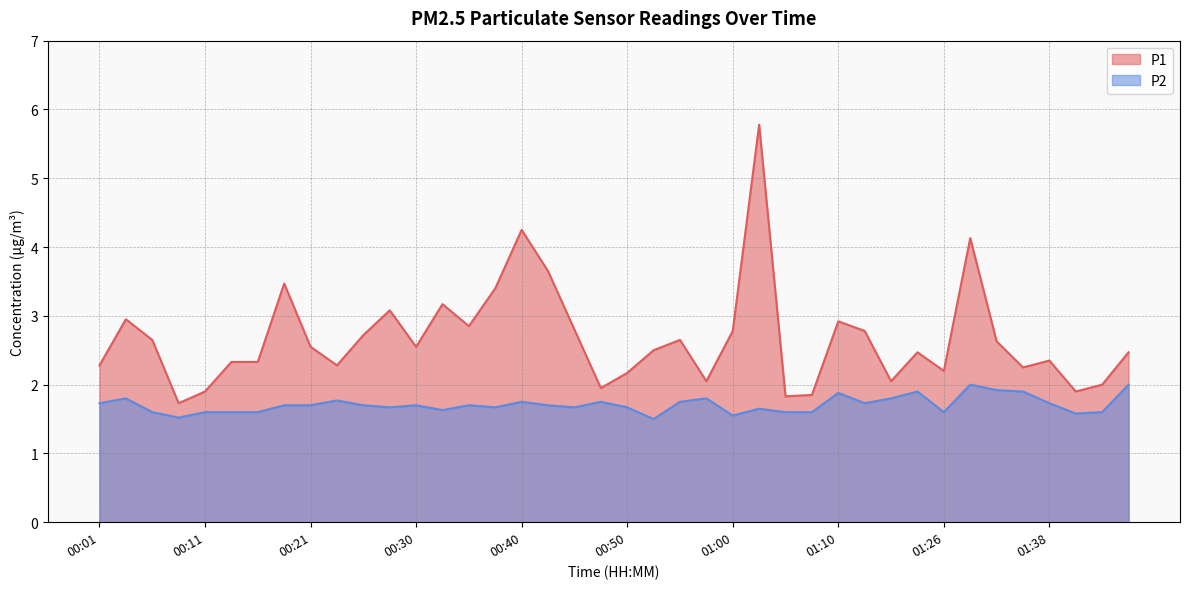

Which category has the lowest value in the P2 series?

00:52